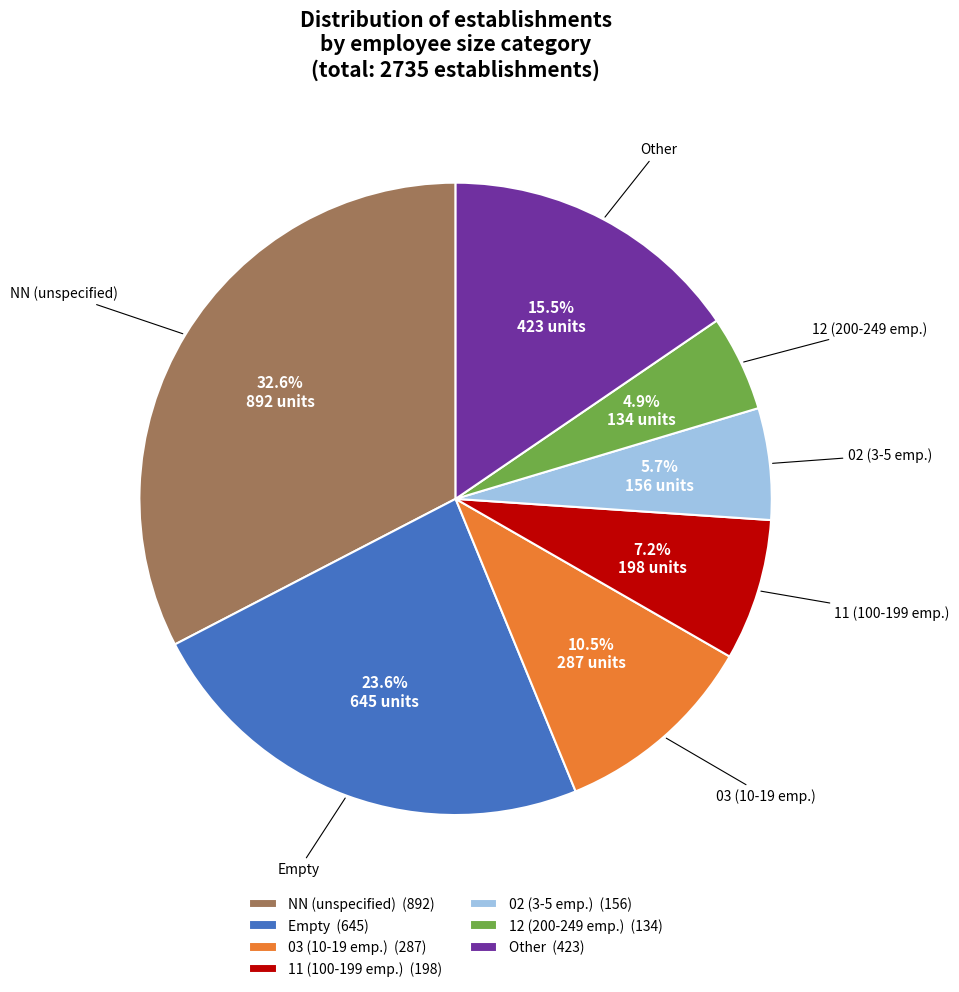

How much of the chart is everything except 02 (3-5 emp.) (156)?

94.3%